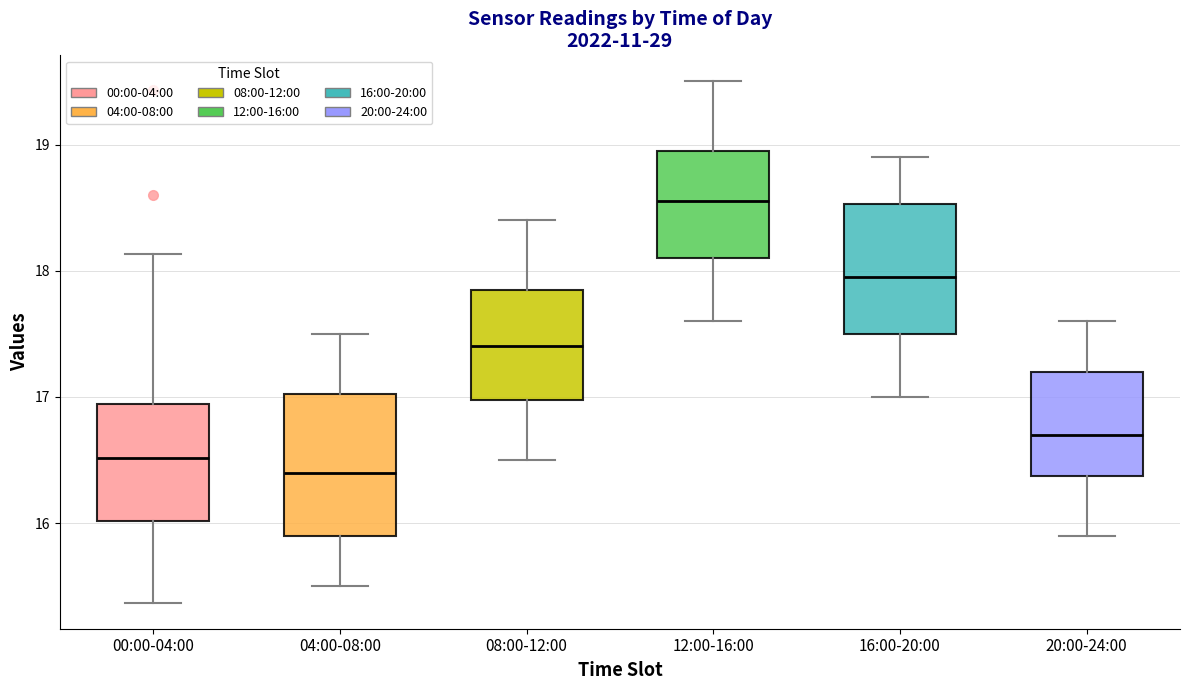

Which box has the highest median line?

12:00-16:00